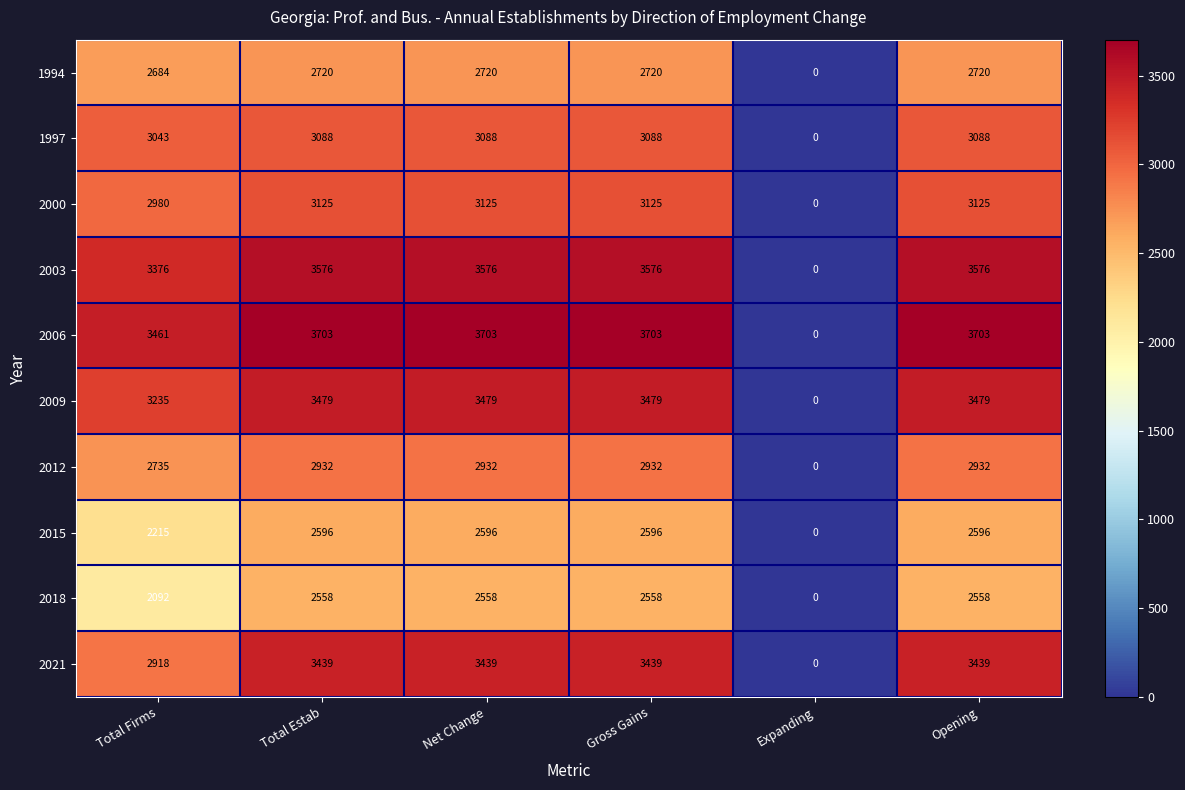

Which series has the widest spread of values?

2006